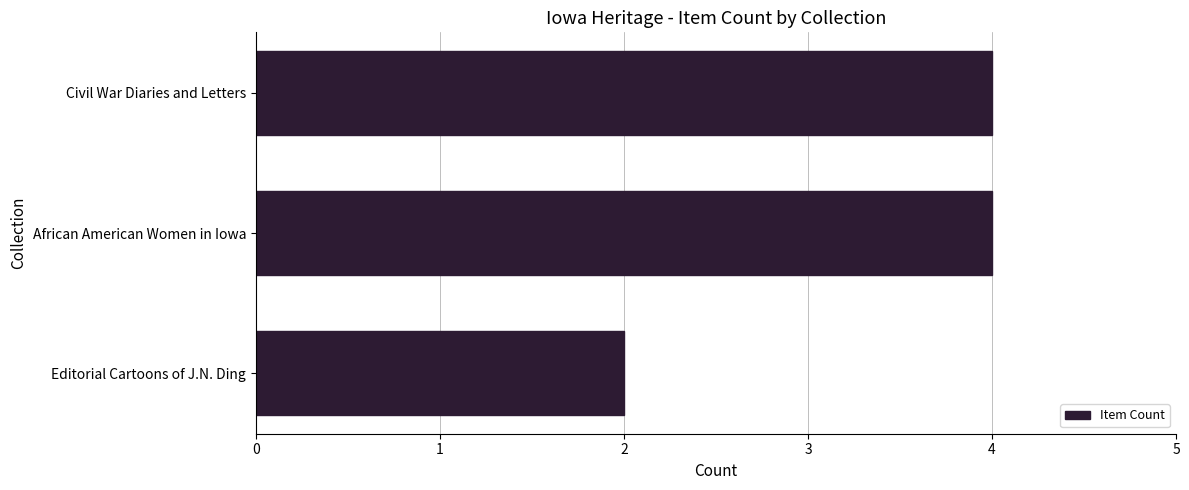

Reading bottom to top, transcribe all the data shown in this chart.

2	4	4